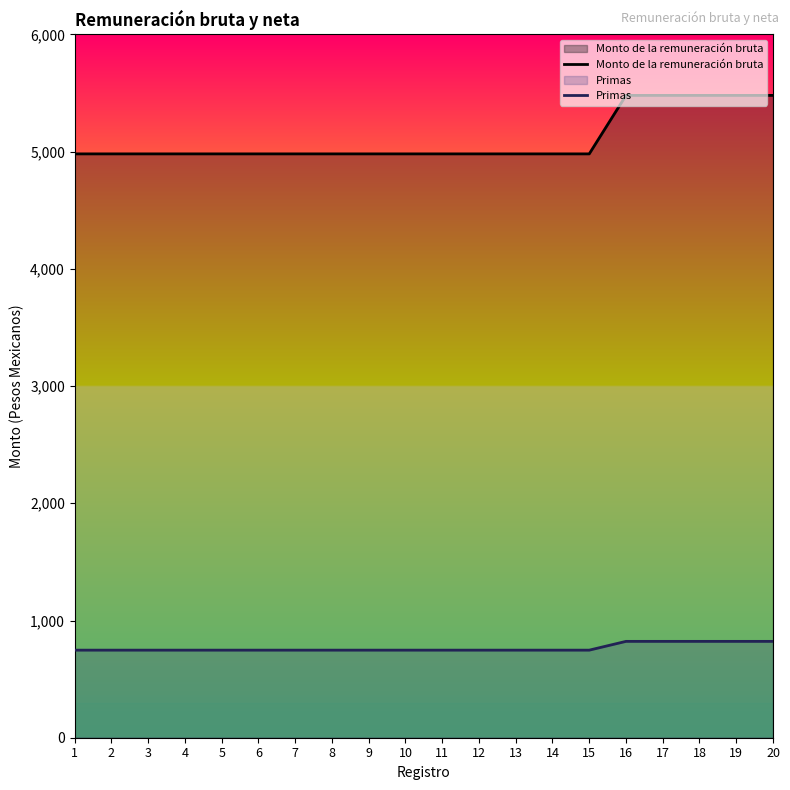

What is the sum of the Monto de la remuneración bruta values at 7 and 3?

9962.0